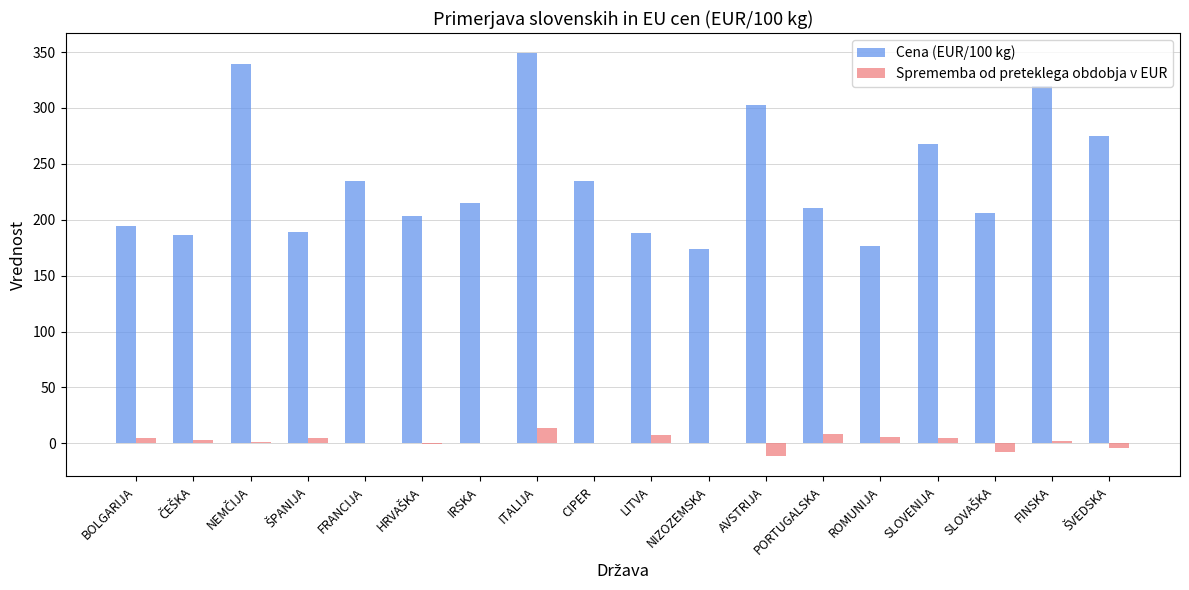

How many data points in Cena (EUR/100 kg) are above 214?

9